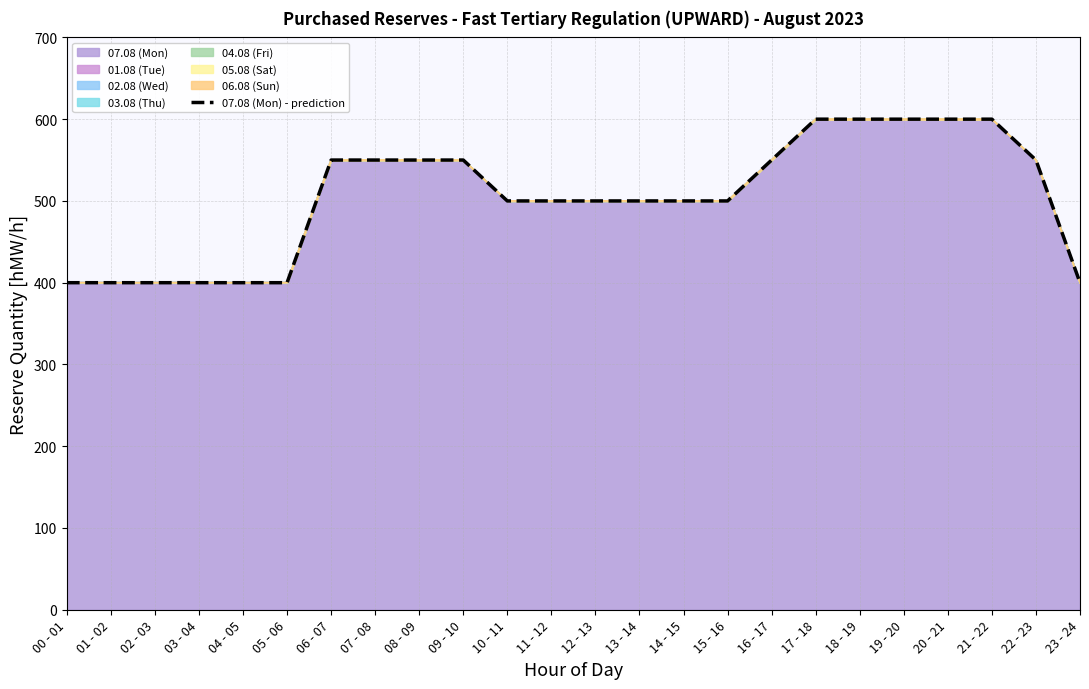

Rank the categories by value from highest to lowest.

17 - 18, 18 - 19, 19 - 20, 20 - 21, 21 - 22, 06 - 07, 07 - 08, 08 - 09, 09 - 10, 16 - 17, 22 - 23, 10 - 11, 11 - 12, 12 - 13, 13 - 14, 14 - 15, 15 - 16, 00 - 01, 01 - 02, 02 - 03, 03 - 04, 04 - 05, 05 - 06, 23 - 24